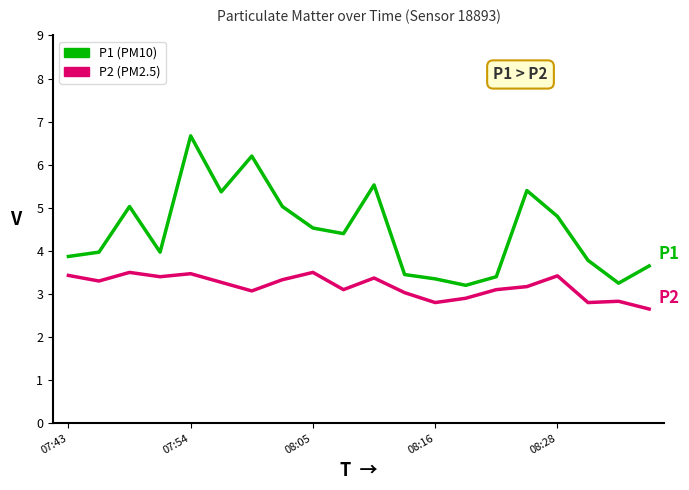

What is the greatest value displayed?

6.7